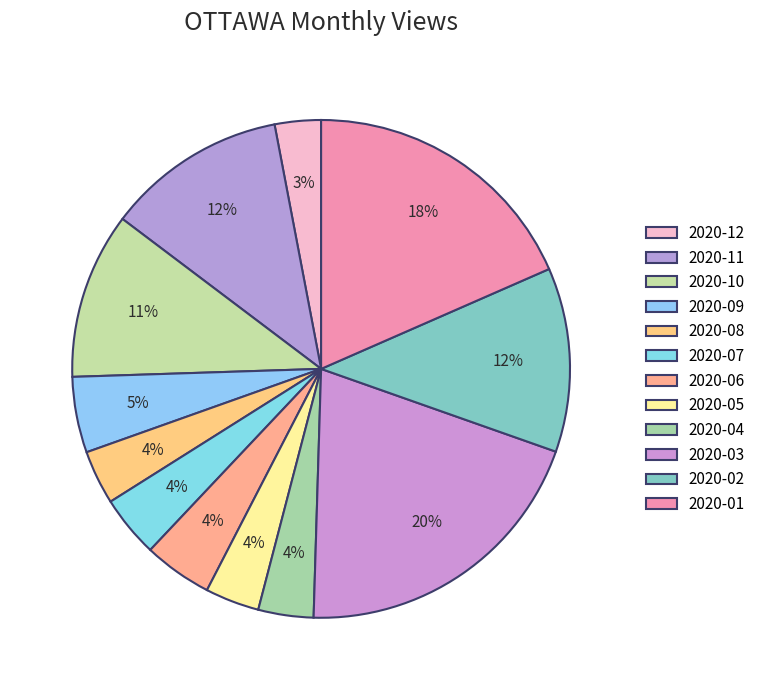

Which category has the biggest portion of the pie?

2020-03